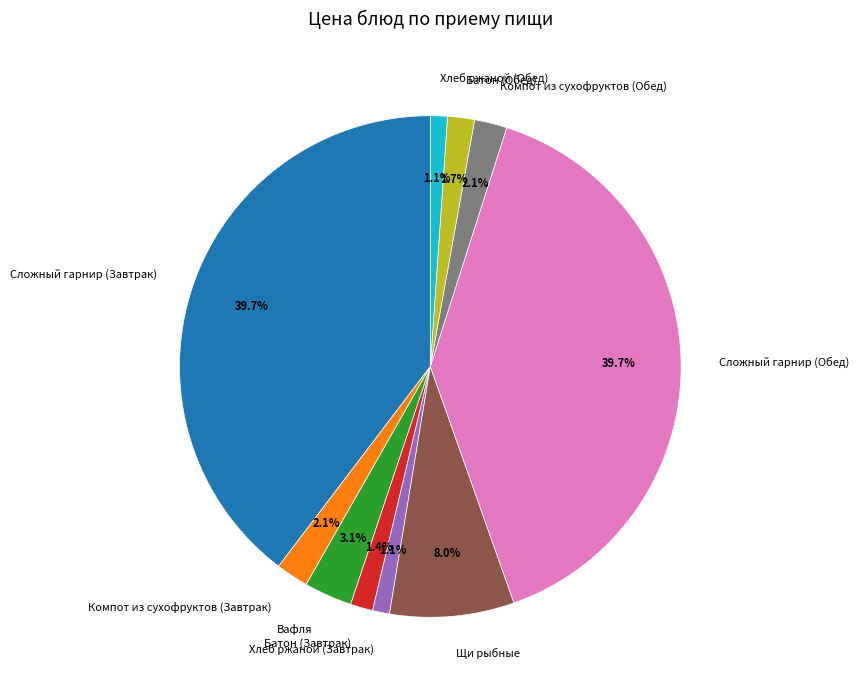

What is the ratio of the value at Хлеб ржаной (Обед) to the value at Компот из сухофруктов (Завтрак)?

0.5